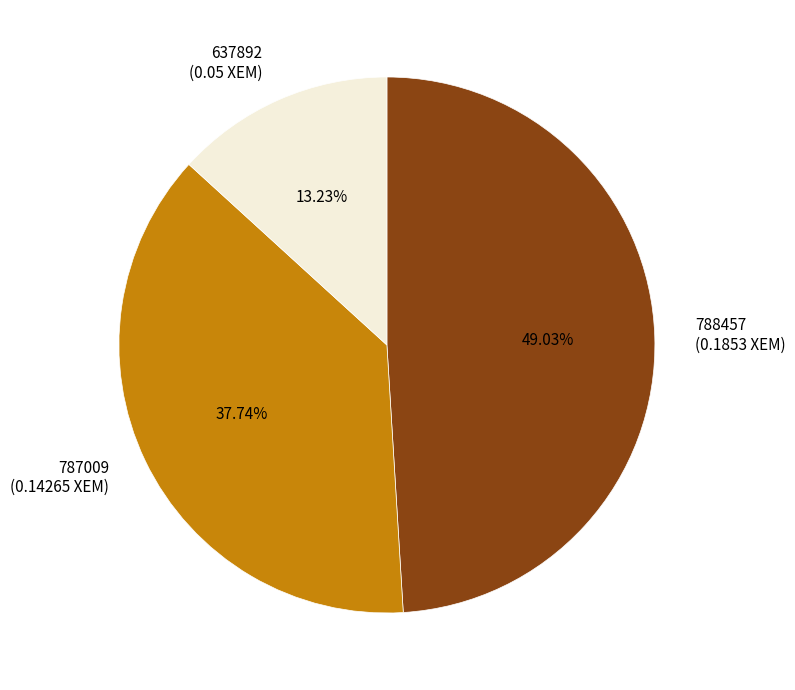

Does any single category account for the majority?

No